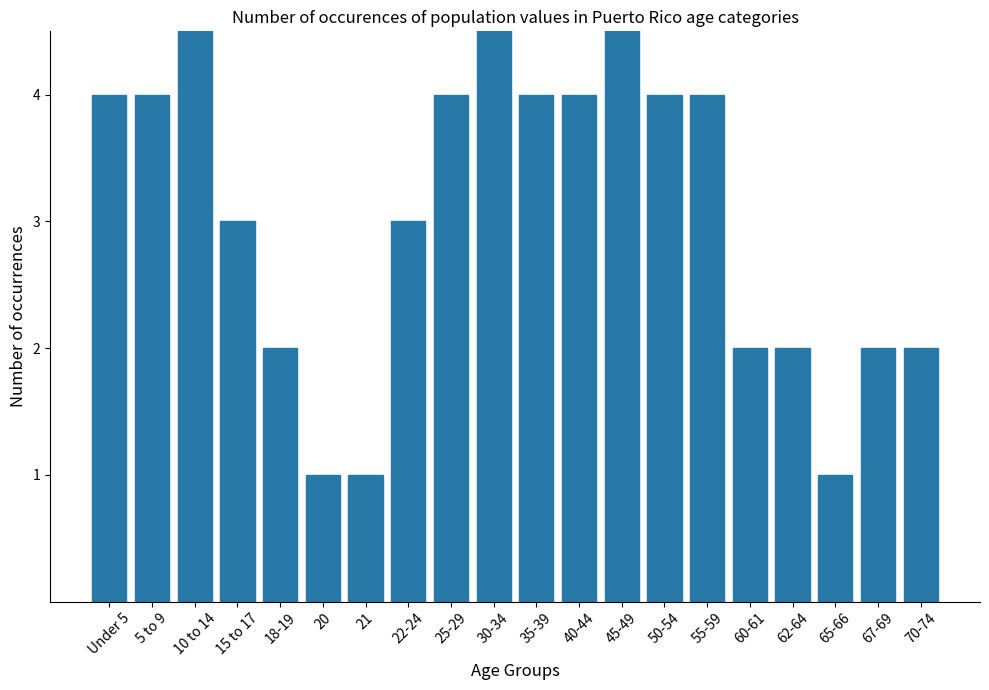

Which category has the highest value across all series?

10 to 14